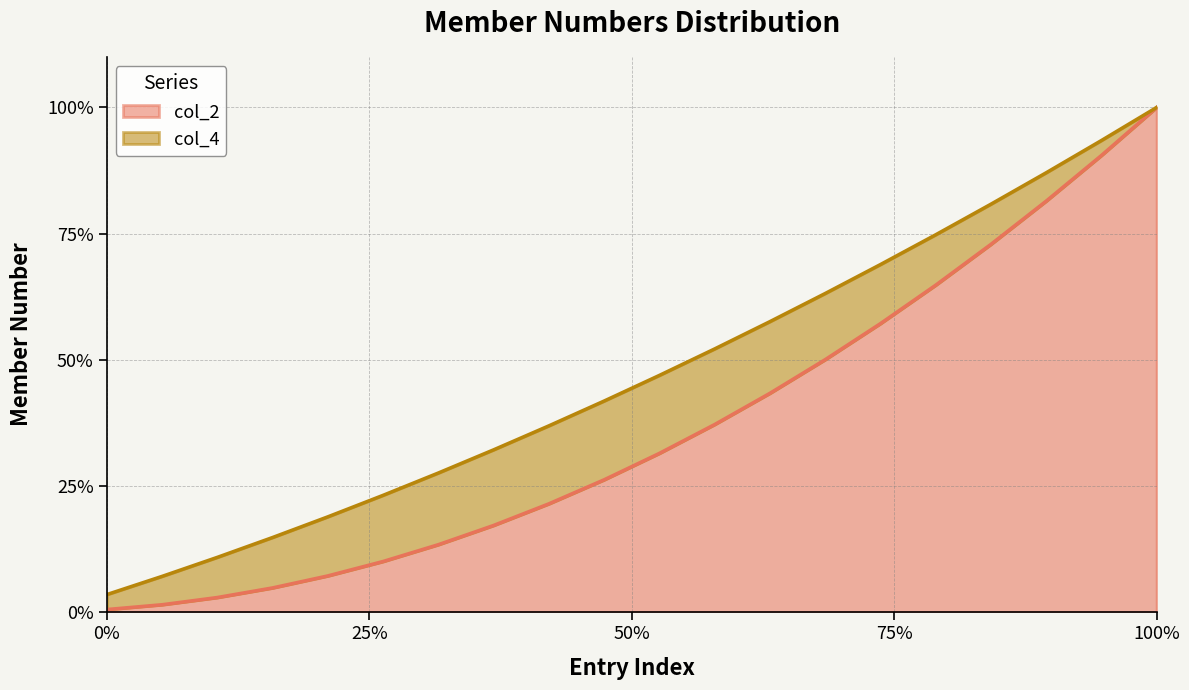

At which category is the sum across all series the highest?

100%